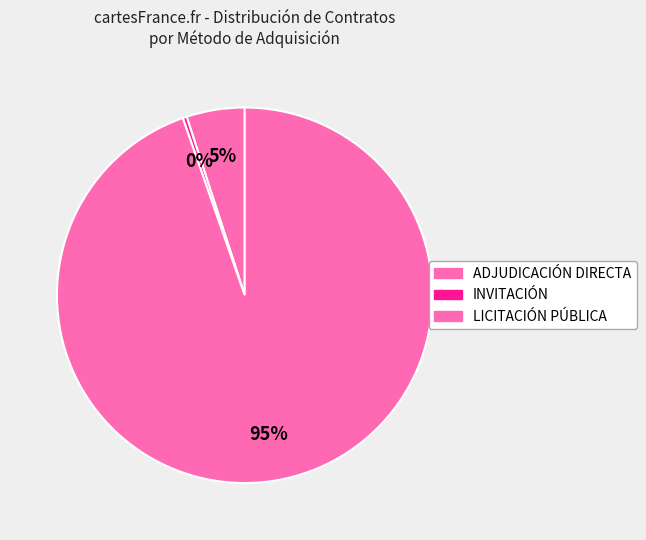

How many segments does this pie chart have?

3